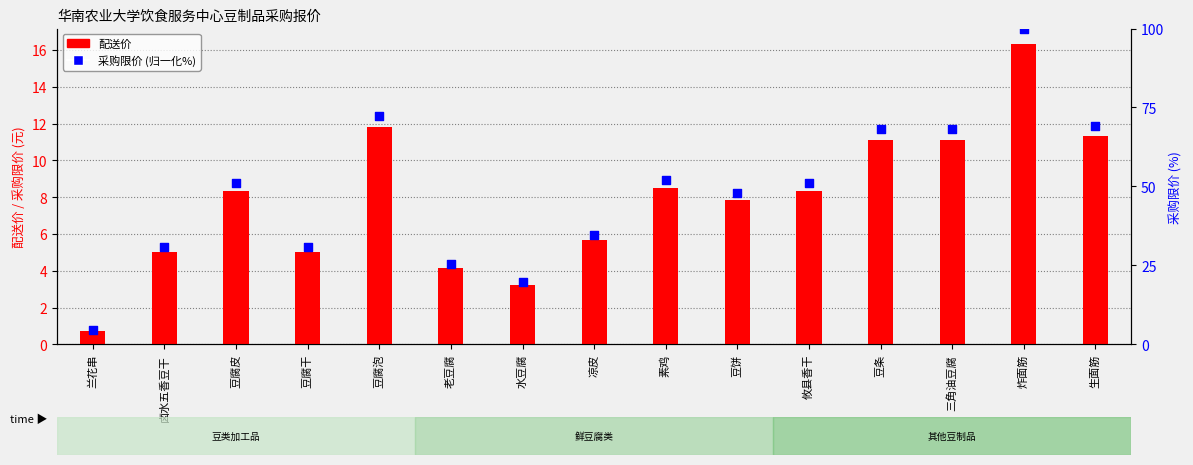

Which series contains the highest Y value?

采购限价 (归一化%)